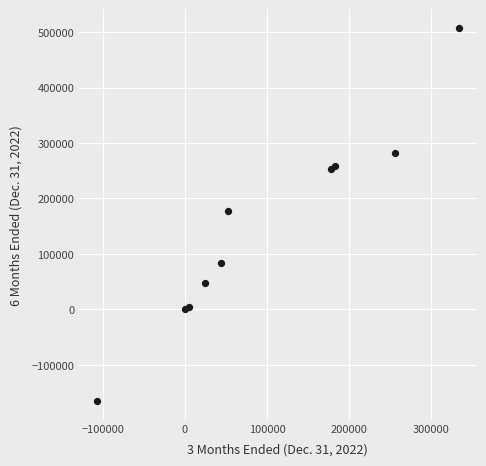

What is the average Y value?

144956.8